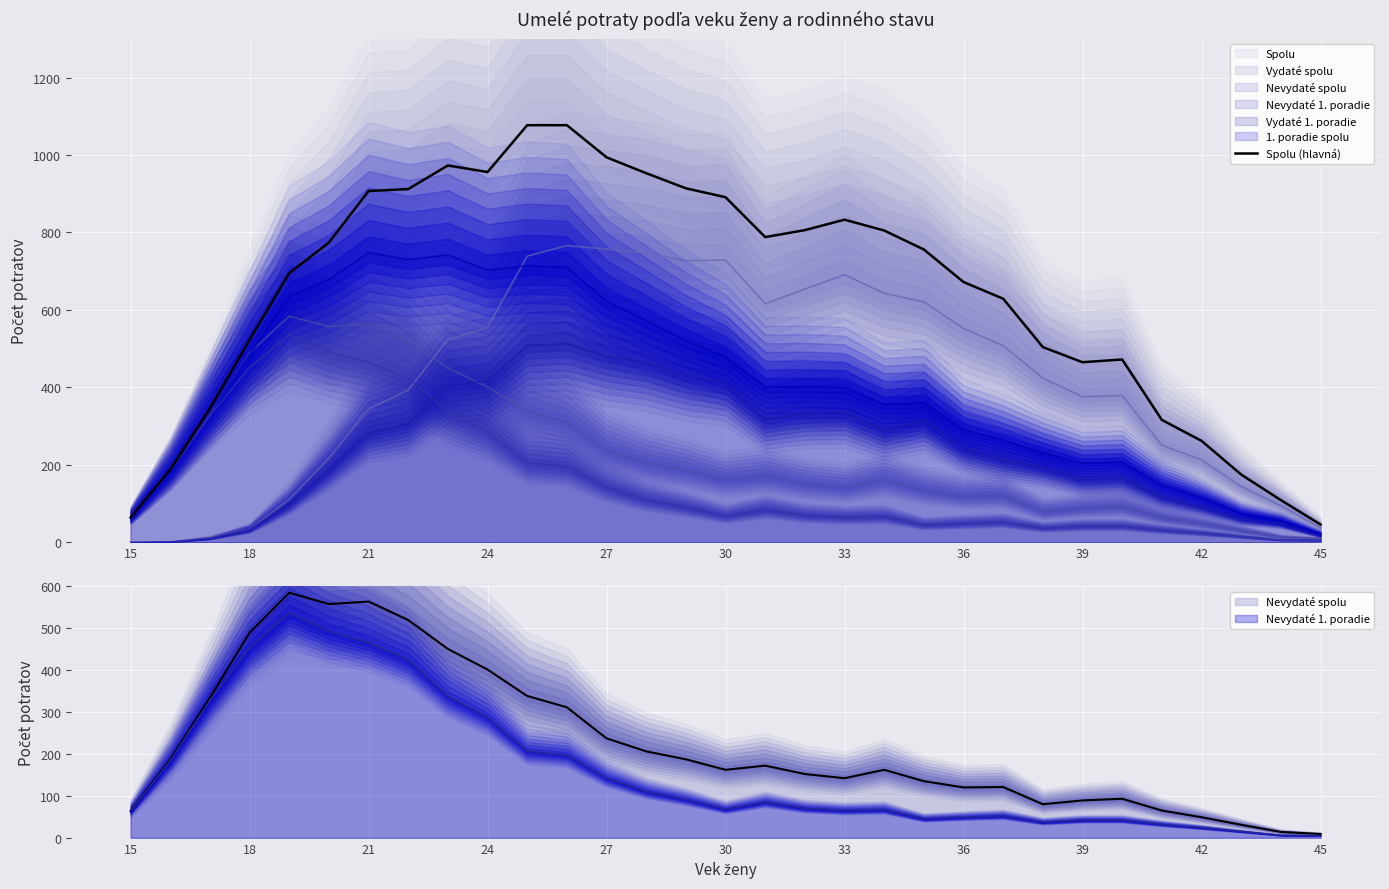

At which label is the value closest to 561?

18